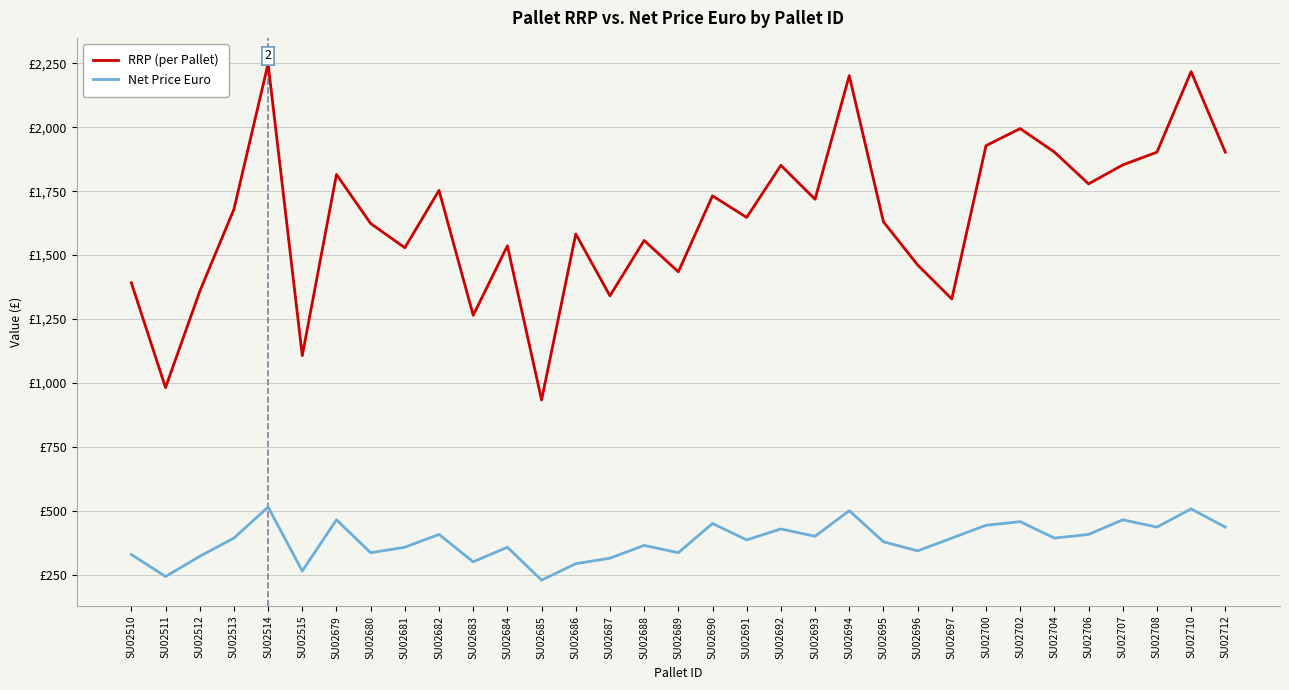

True or false: Net Price Euro and RRP (per Pallet) cross at least once.

False